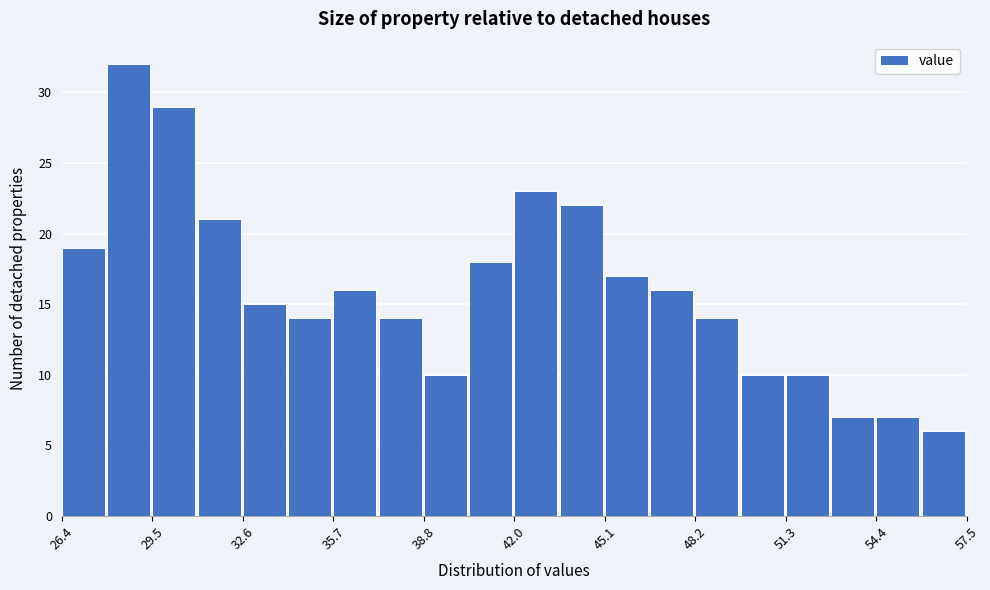

Read against the x-axis, roughly where is the centre of the tallest bar?

28.5